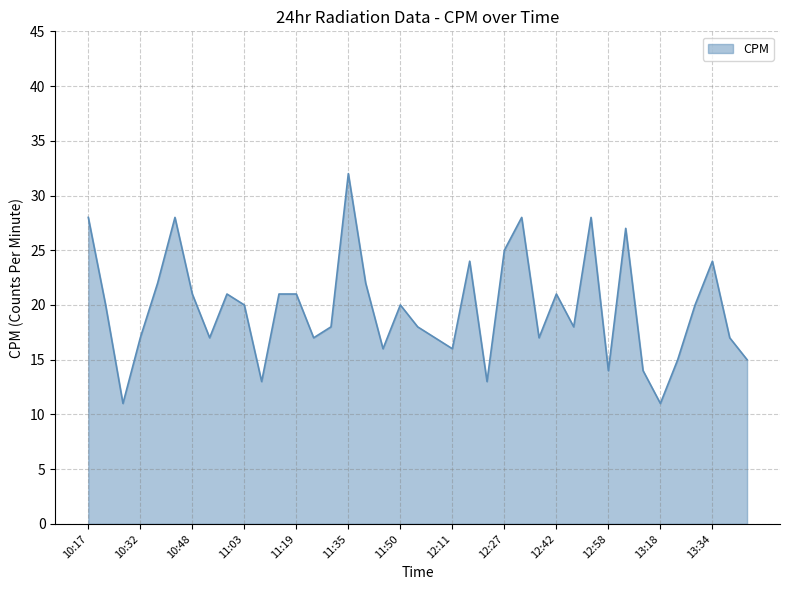

What is the minimum value shown in the chart?

11